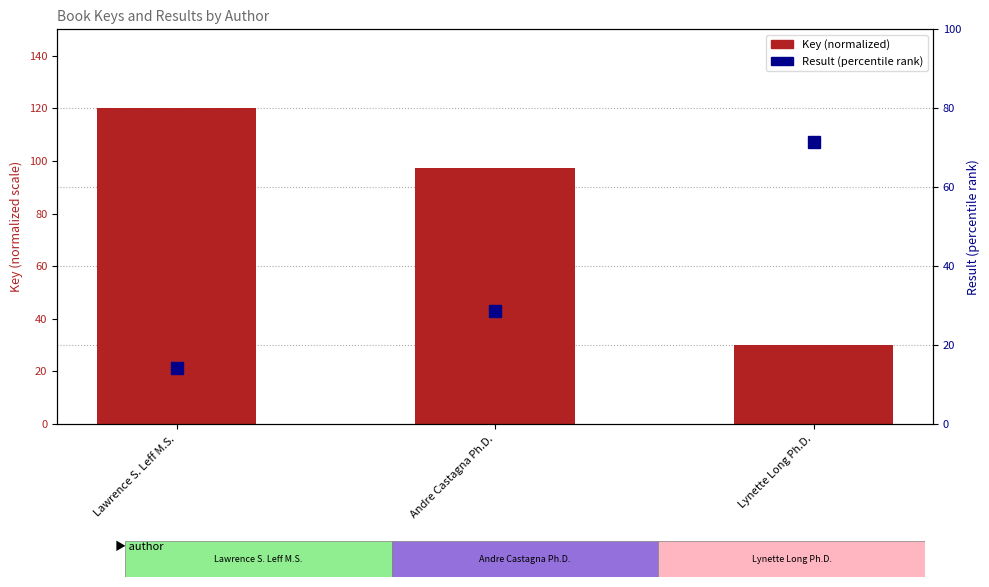

Rank the categories by Result (percentile) value from lowest to highest.

Lawrence S. Leff M.S., Andre Castagna Ph.D., Lynette Long Ph.D.